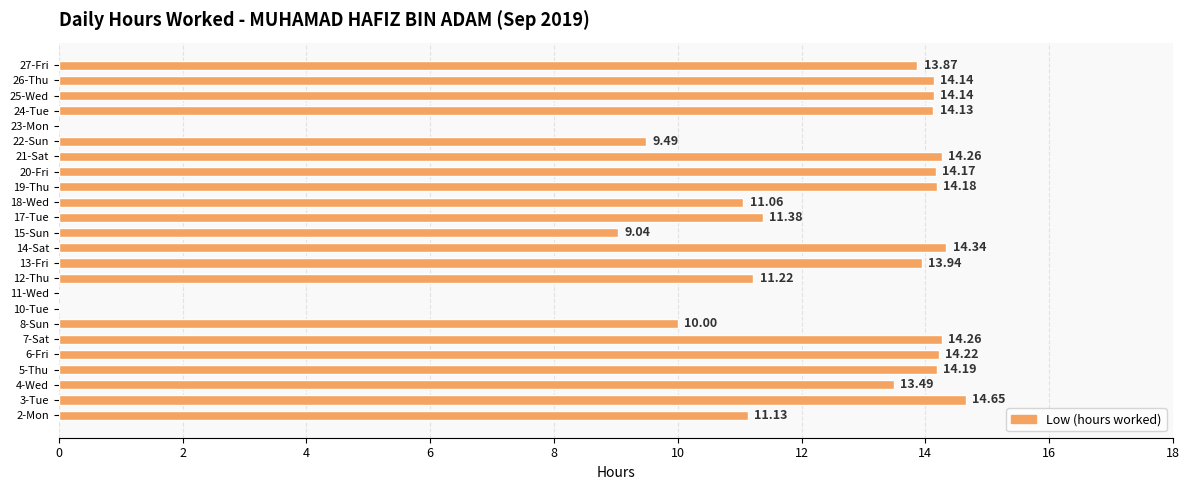

What is the change in value from 21-Sat to 27-Fri?

-0.4